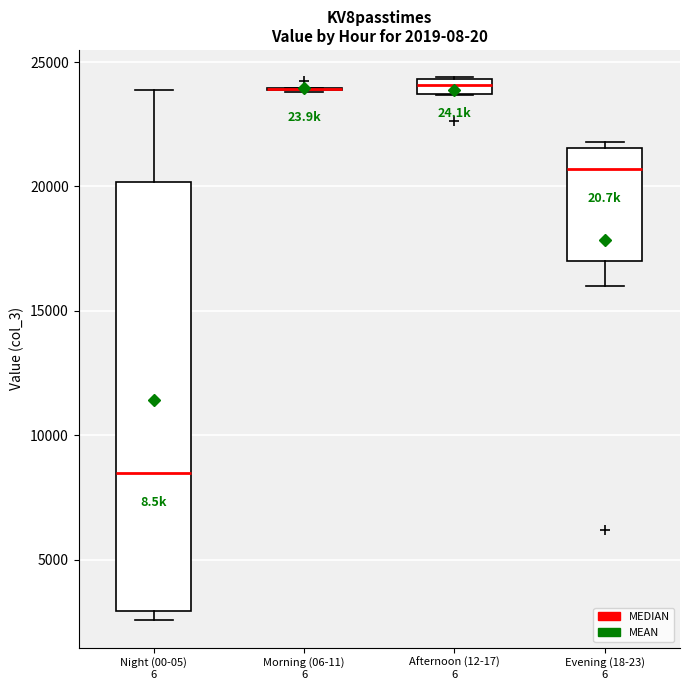

Which box is the tallest, from its lower edge to its upper edge?

Night (00-05) 6